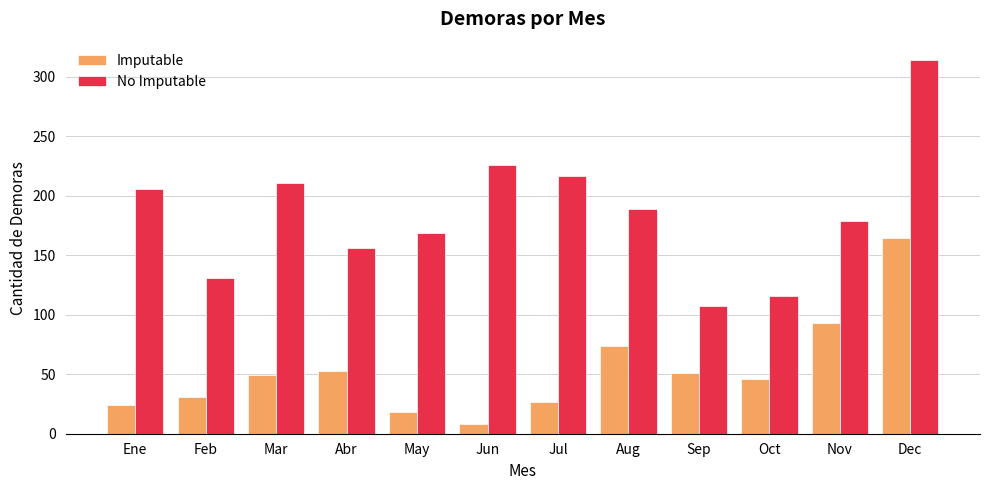

Between Feb and Aug, which series saw the biggest shift?

No Imputable